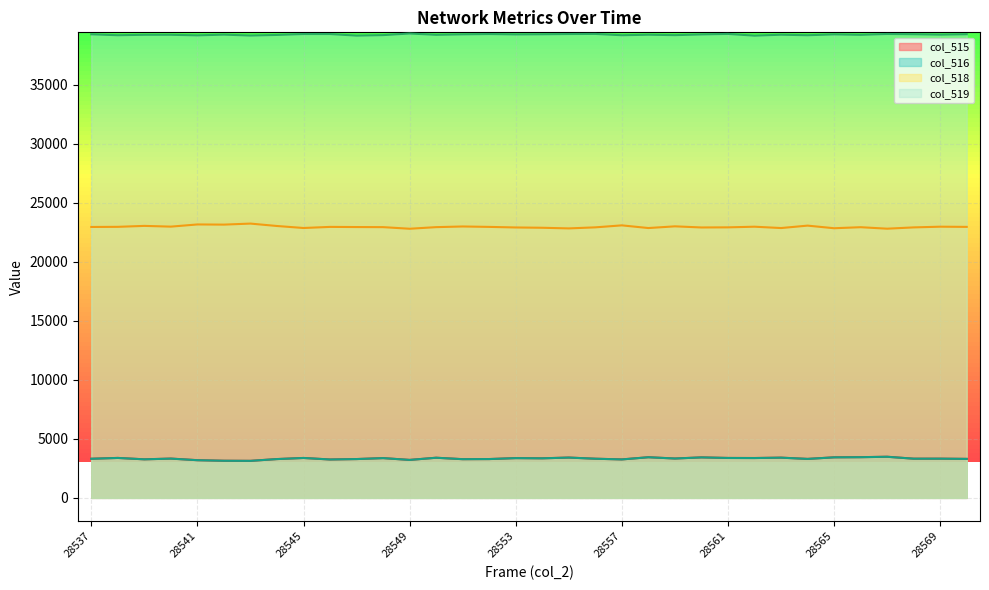

True or false: col_516 and col_515 intersect in this chart.

False